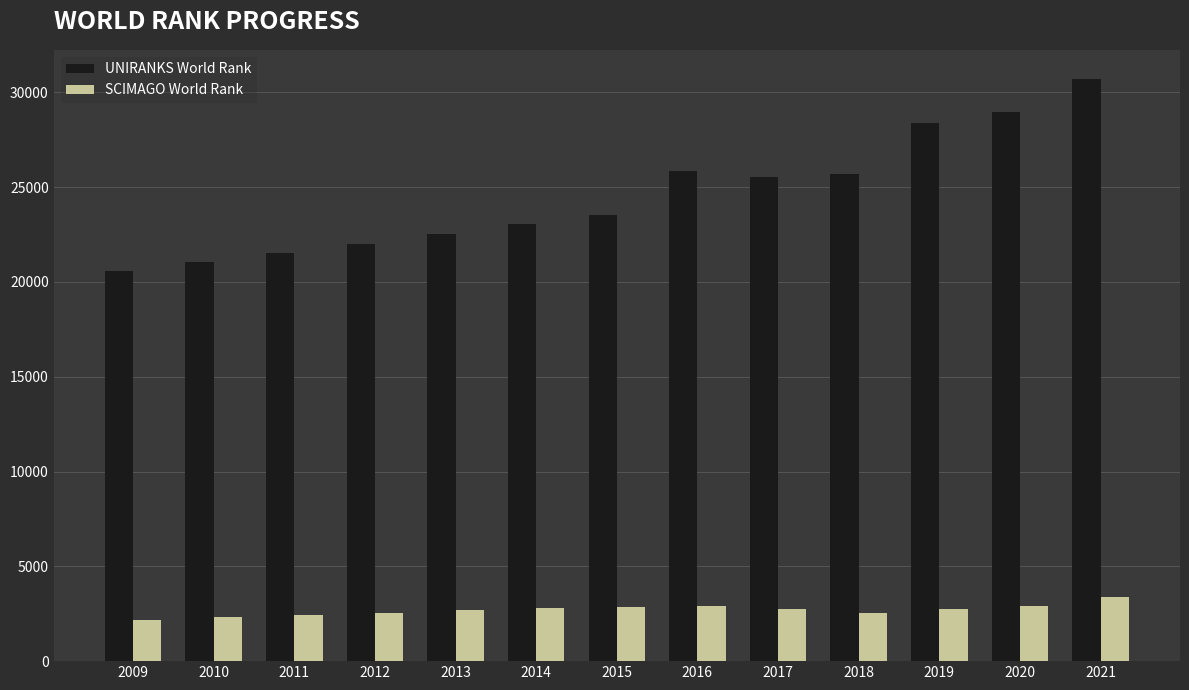

At which category is the sum across all series the highest?

2021